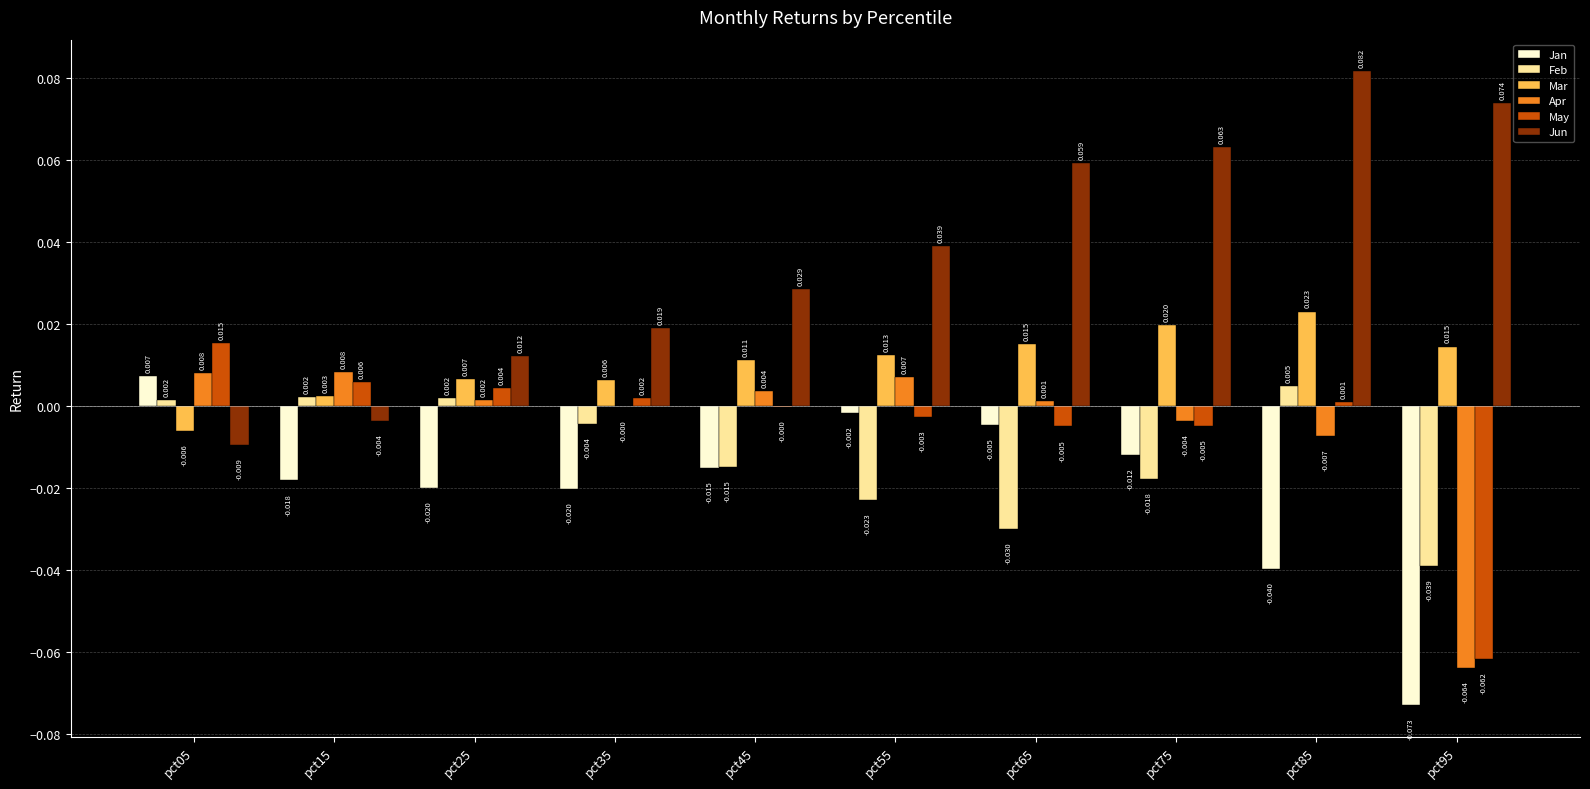

Between pct05 and pct75, which series saw the biggest shift?

Jun